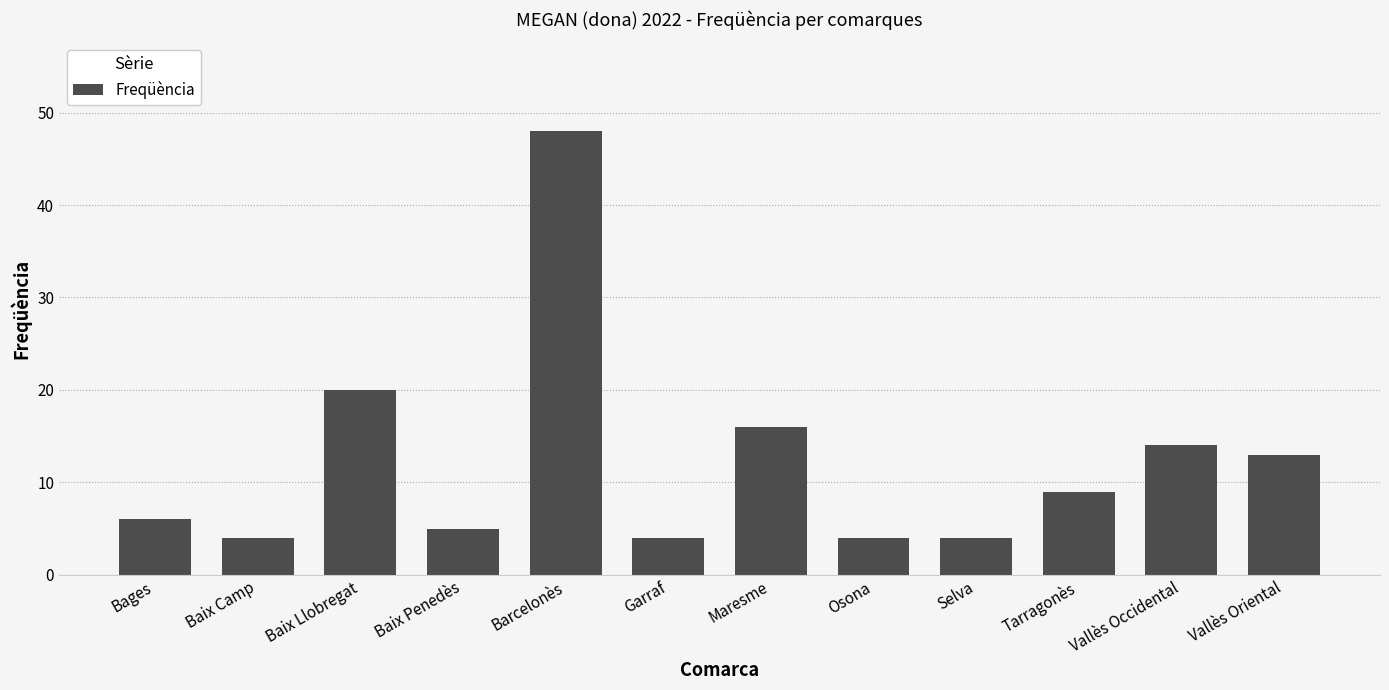

What is the change in value from Baix Penedès to Vallès Occidental?

+9